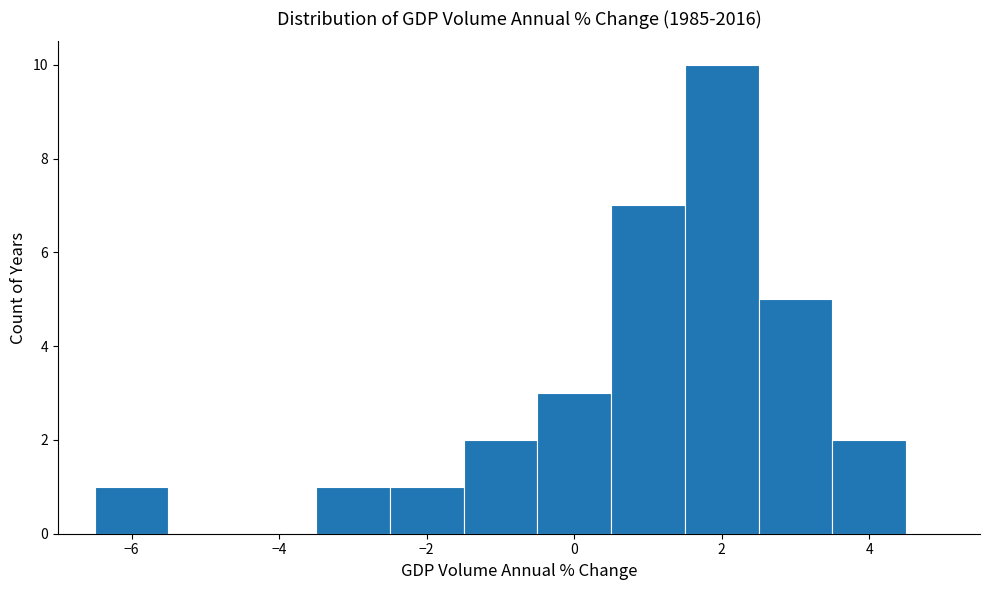

Reading left to right, transcribe this chart: for each bar, give the range it covers on the x-axis and its height. Neither the bar edges nor the heights are printed on the chart, so give them approximately, as read against the axes.

-6.5 to -5.5: 1
-5.5 to -4.5: 0
-4.5 to -3.5: 0
-3.5 to -2.5: 1
-2.5 to -1.5: 1
-1.5 to -0.5: 2
-0.5 to 0.5: 3
0.5 to 1.5: 7
1.5 to 2.5: 10
2.5 to 3.5: 5
3.5 to 4.5: 2